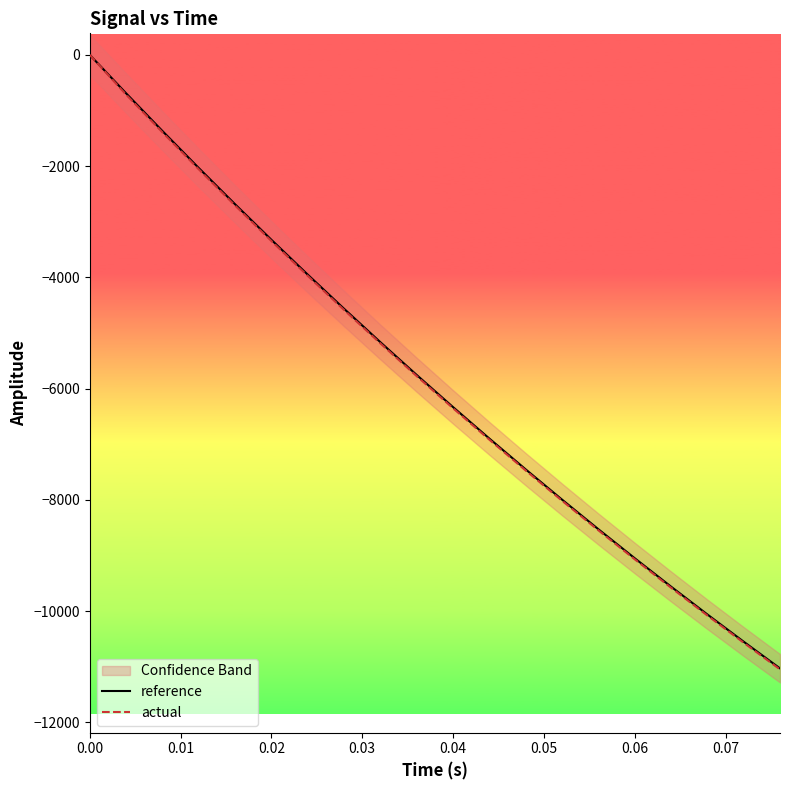

True or false: actual and reference intersect in this chart.

False